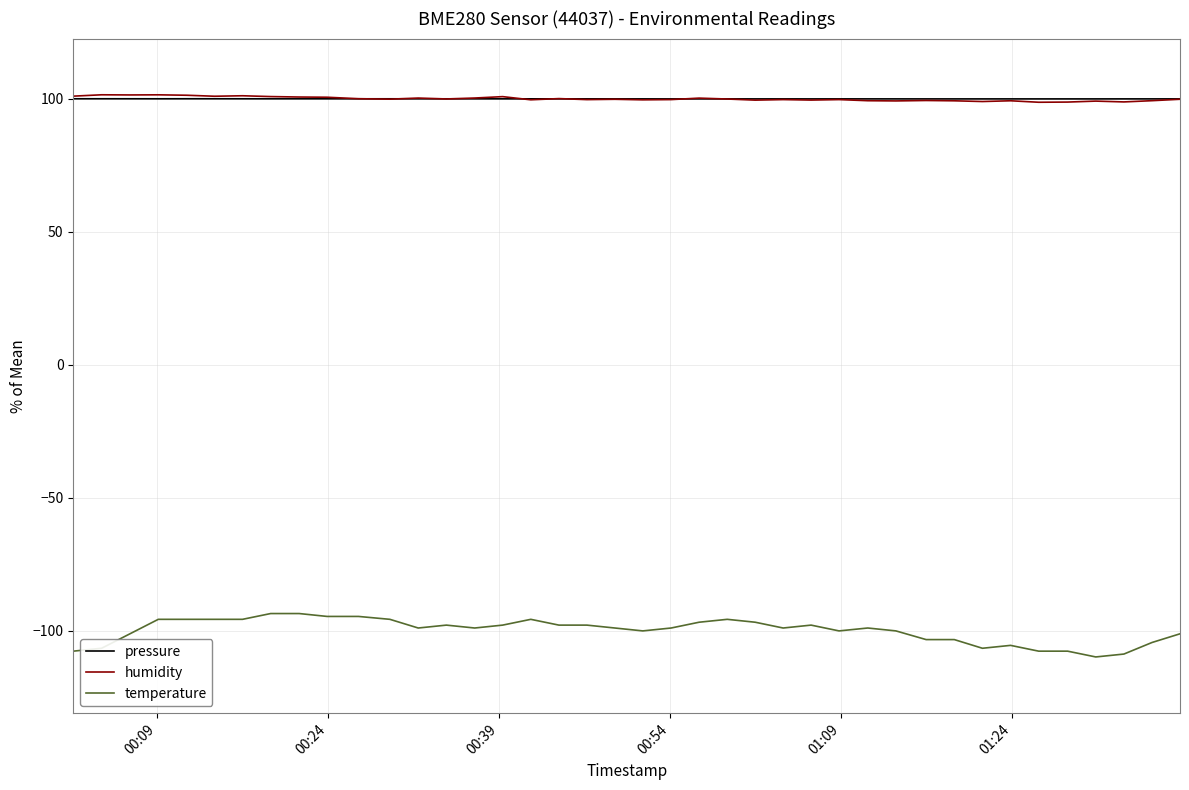

What is the highest value of the humidity series?

101.5